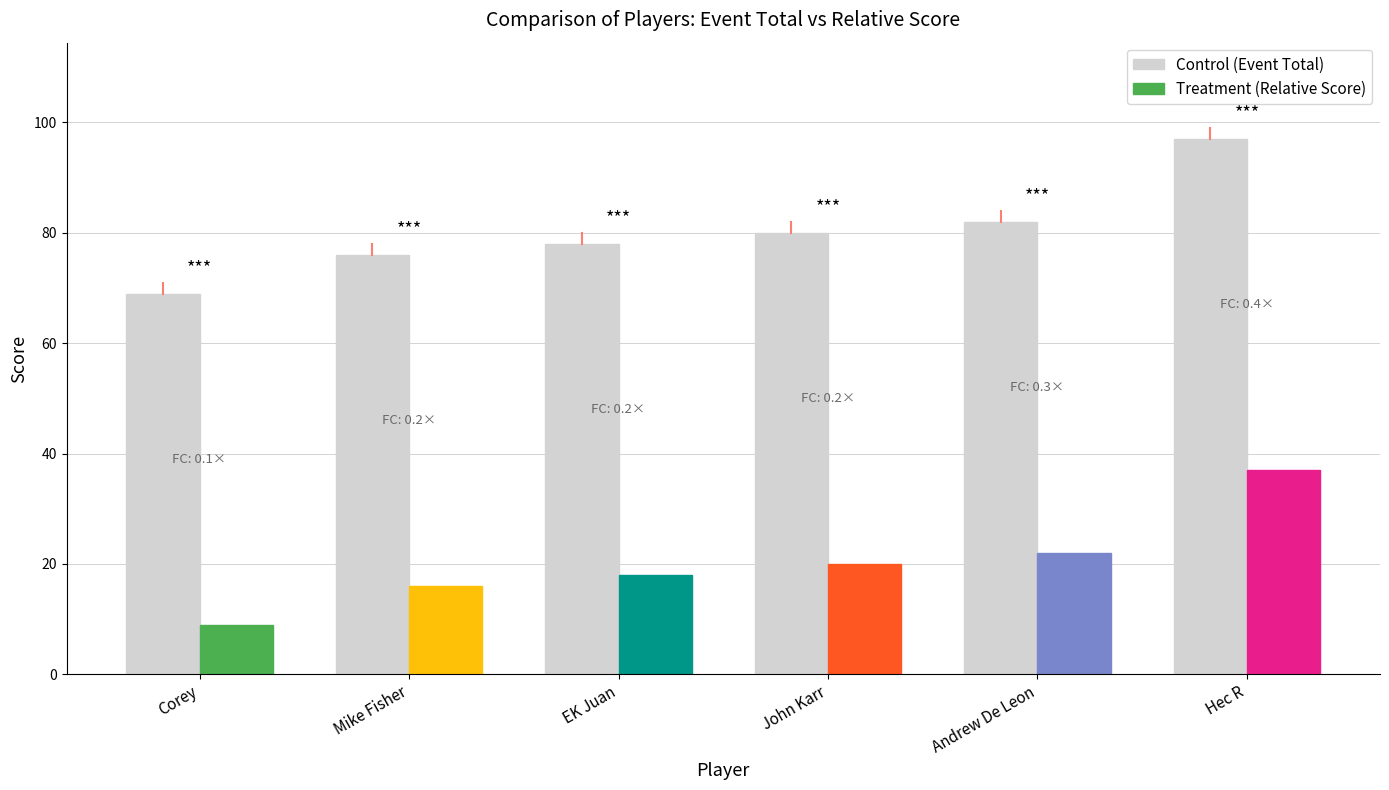

What is the smallest value displayed?

69